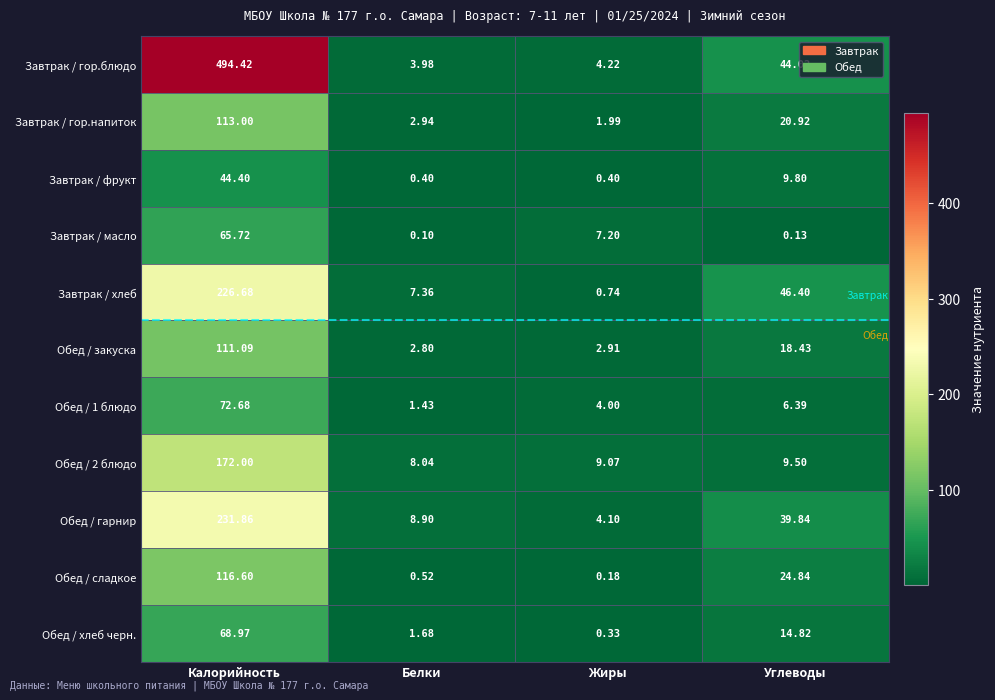

At which category is the sum across all series the highest?

Калорийность